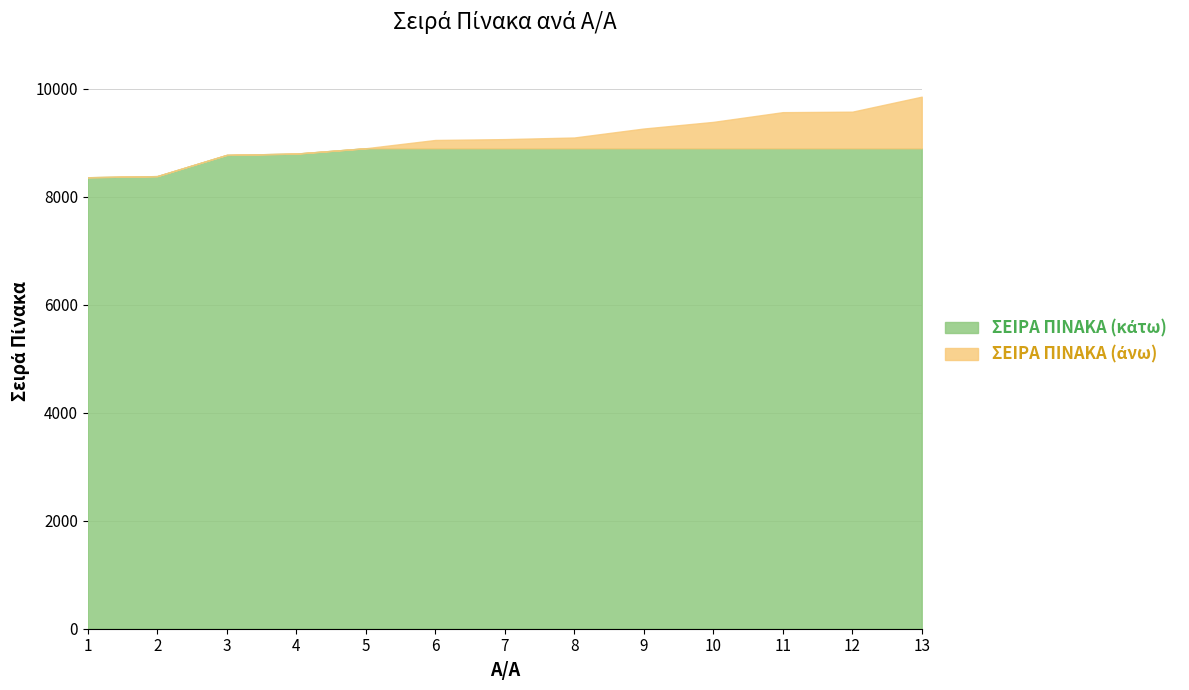

Reading right to left, transcribe all the data shown in this chart.

9852	9574	9565	9385	9262	9096	9066	9050	8897	8798	8774	8381	8360